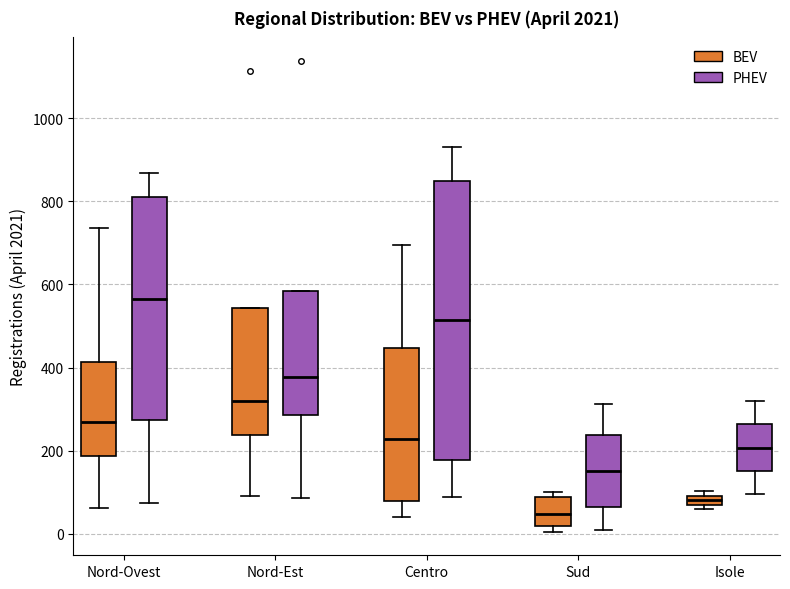

Comparing the boxes themselves (not the whiskers), which one is the tallest?

Centro (PHEV)